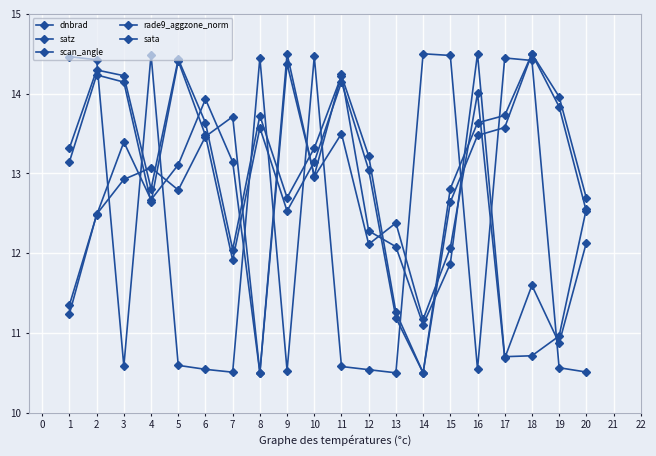

What is the minimum value for rade9_aggzone_norm?

10.5